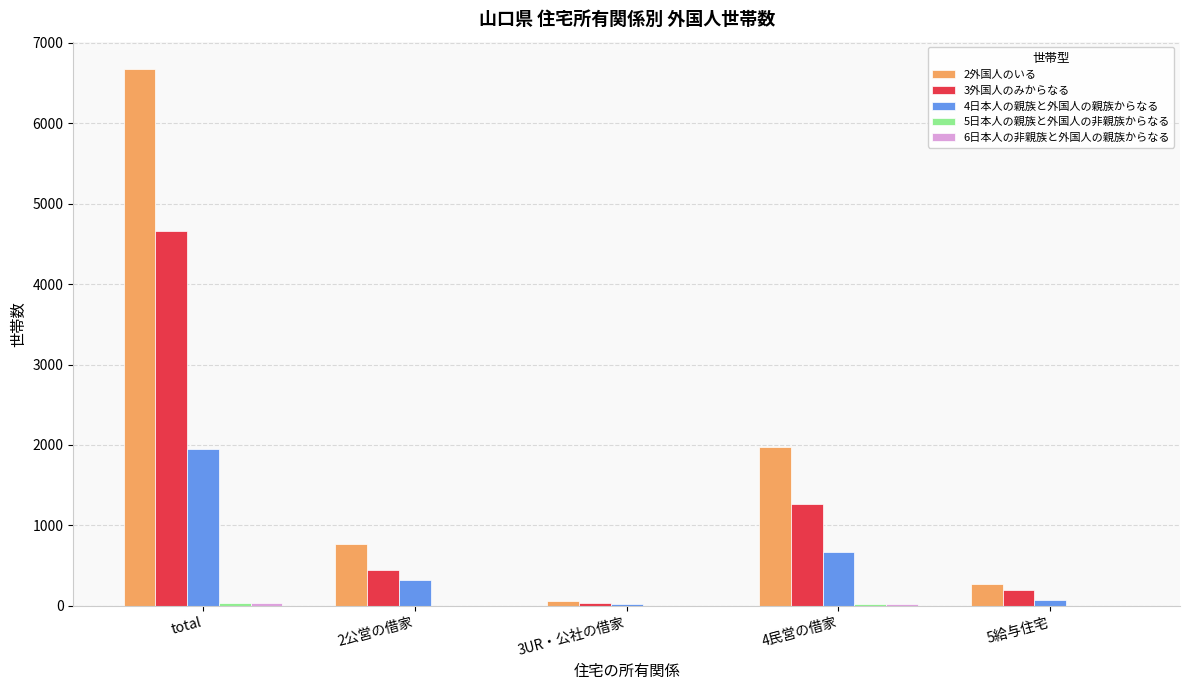

Are the bars grouped side by side (vs. stacked)?

Yes